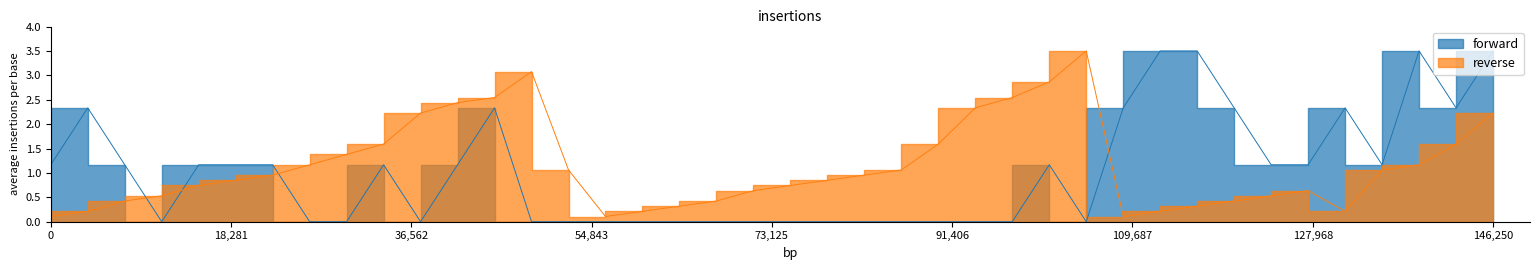

What is the greatest value displayed?

3.5